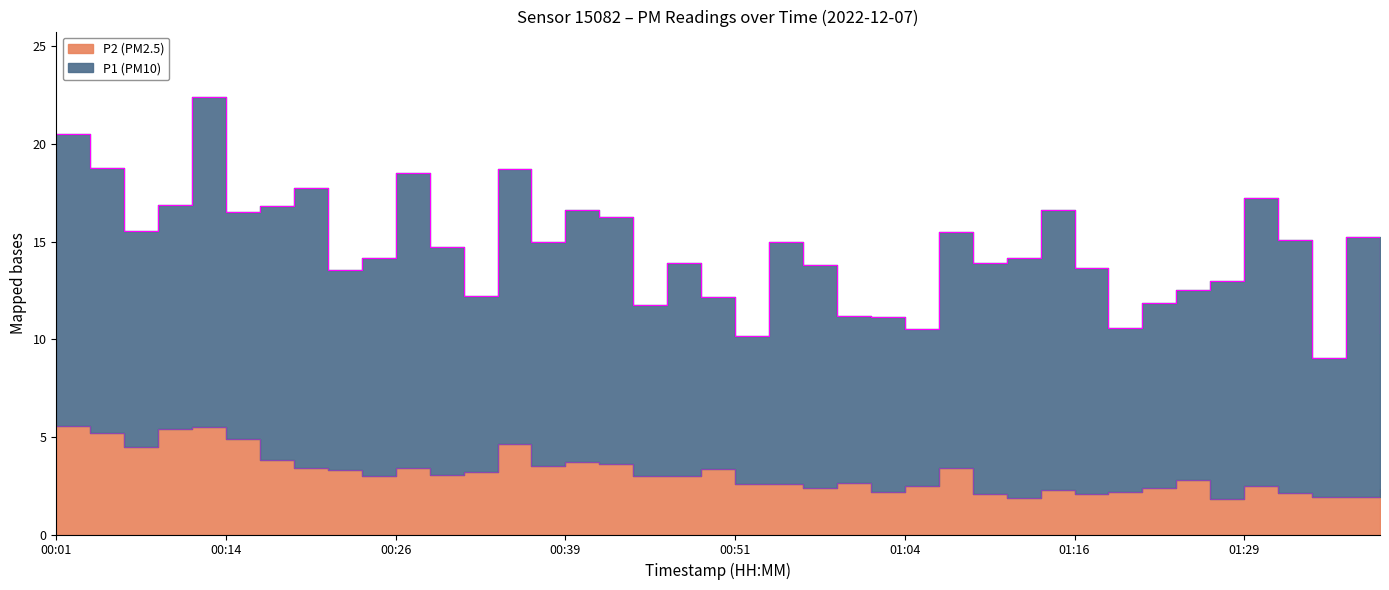

What is the ratio of the value at 00:24 to the value at 00:54?

1.2